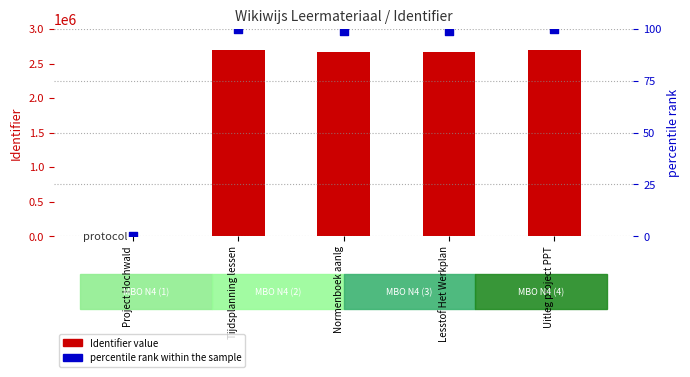

Which series contains the lowest Y value?

Identifier